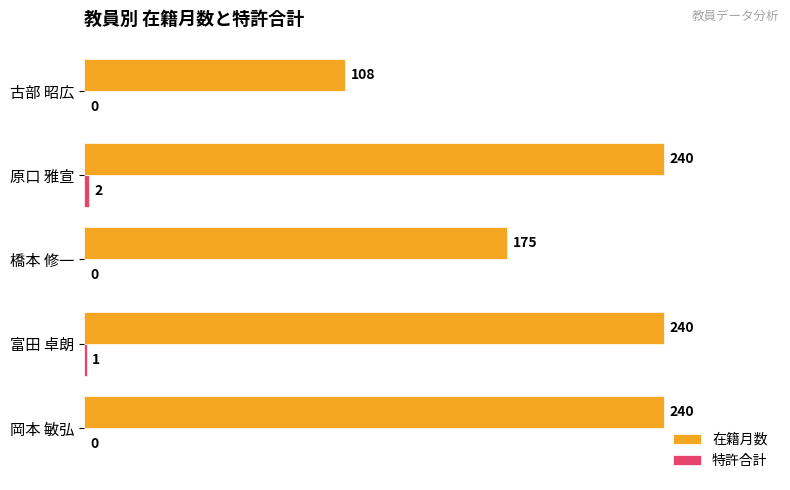

Count the number of data series in this chart.

2